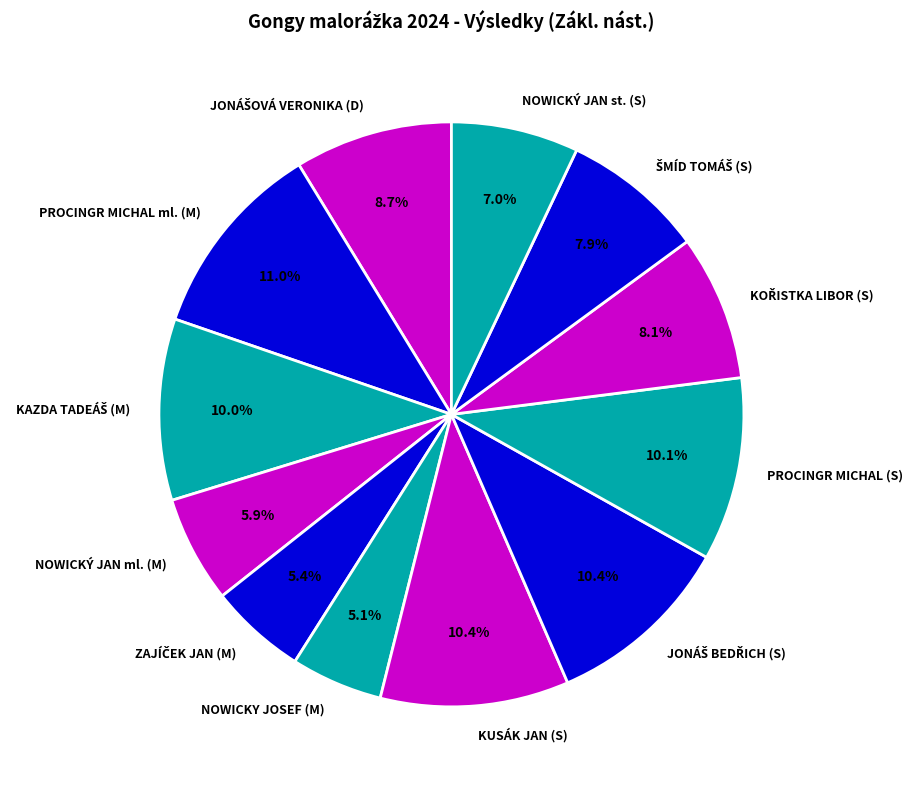

Which slice is the largest?

PROCINGR MICHAL ml. (M)